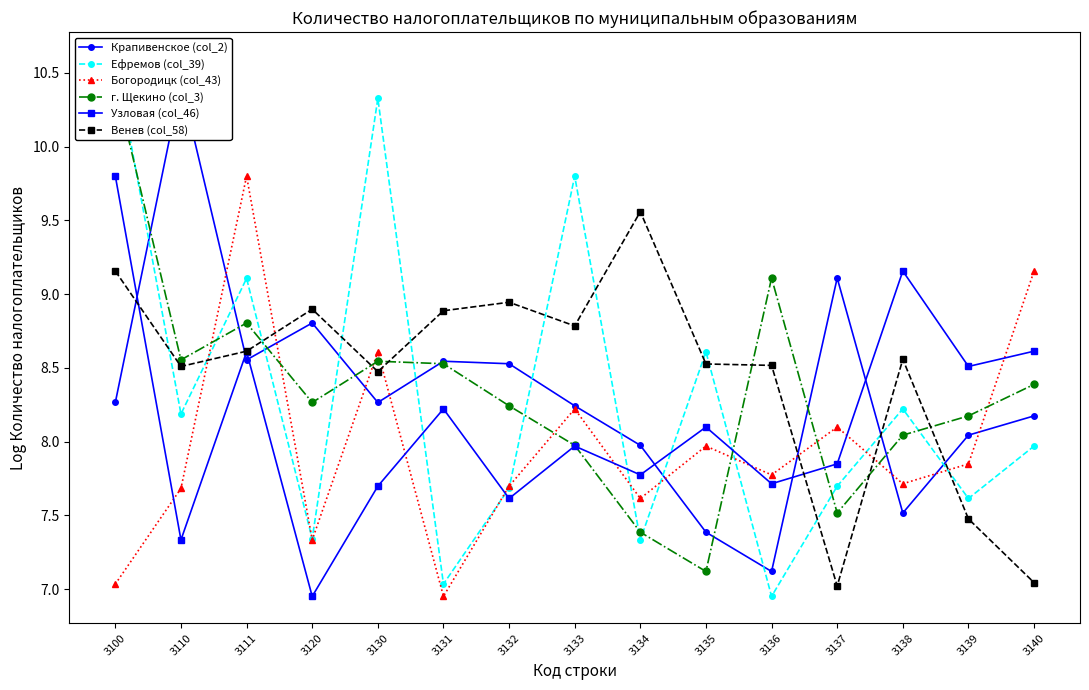

At which category does the chart reach its minimum across all series?

3136